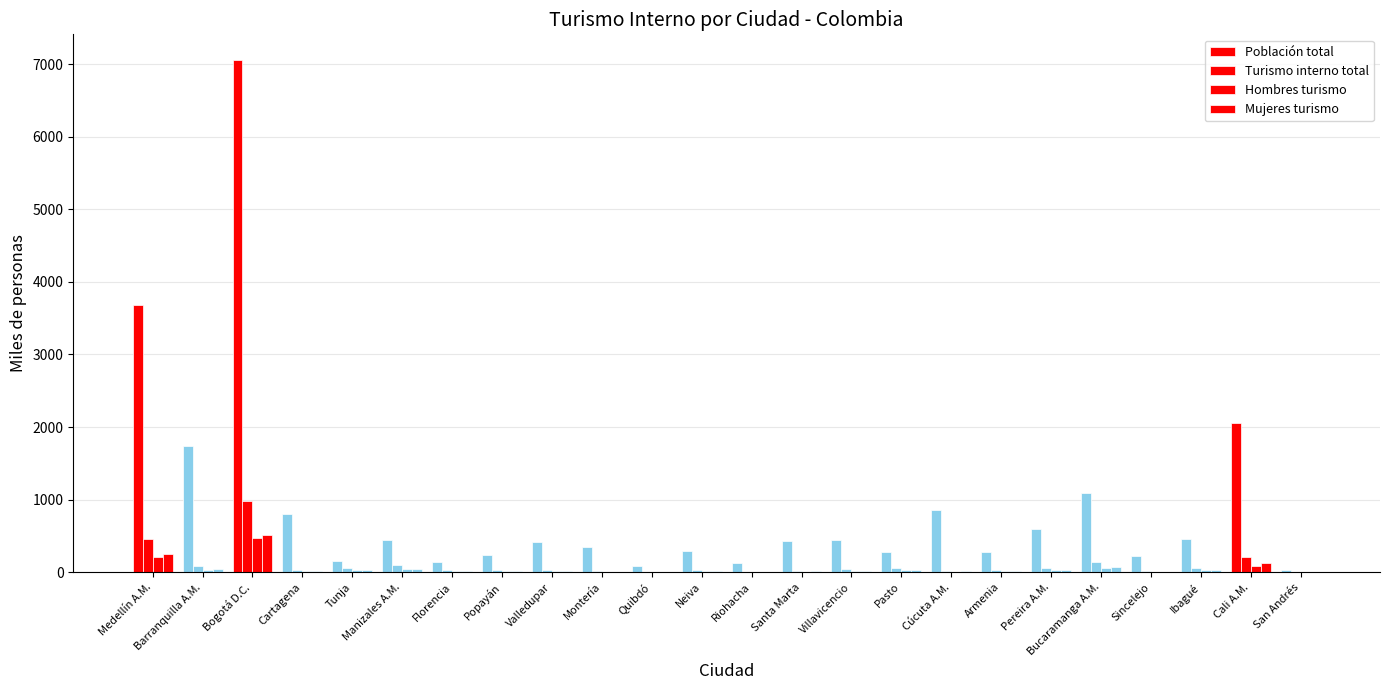

What value does the Población total series have at Barranquilla A.M.?

1733.5